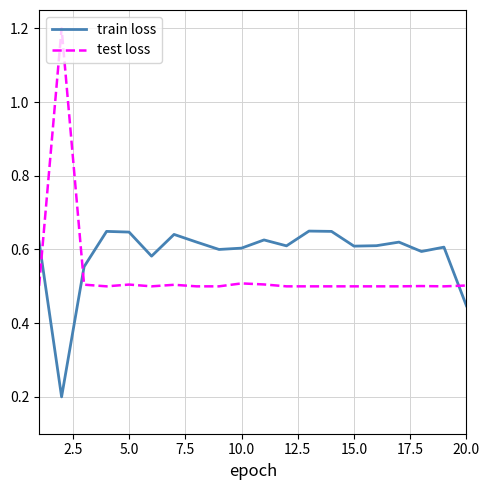

What is the lowest value of the test loss series?

0.5